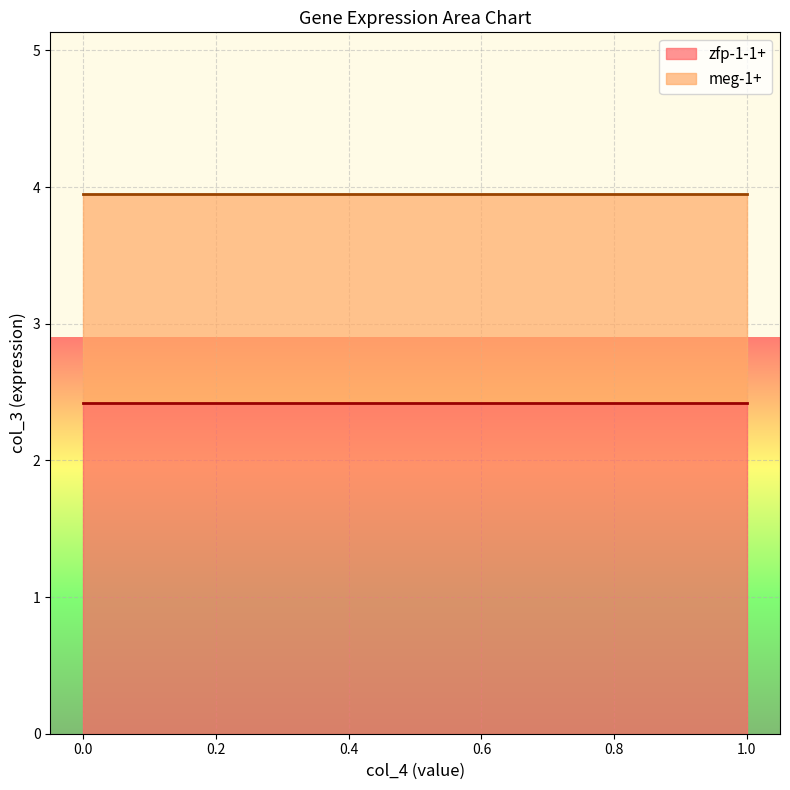

What is the maximum value for zfp-1-1+?

2.4